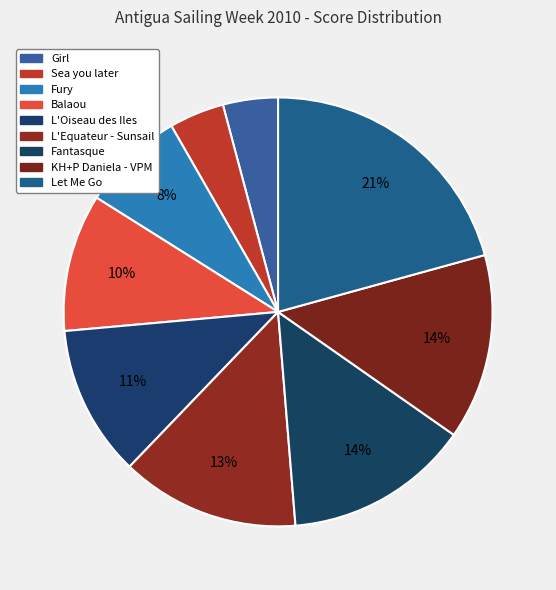

To the nearest percent, what is the difference between the largest and smallest slice percentages?

17%